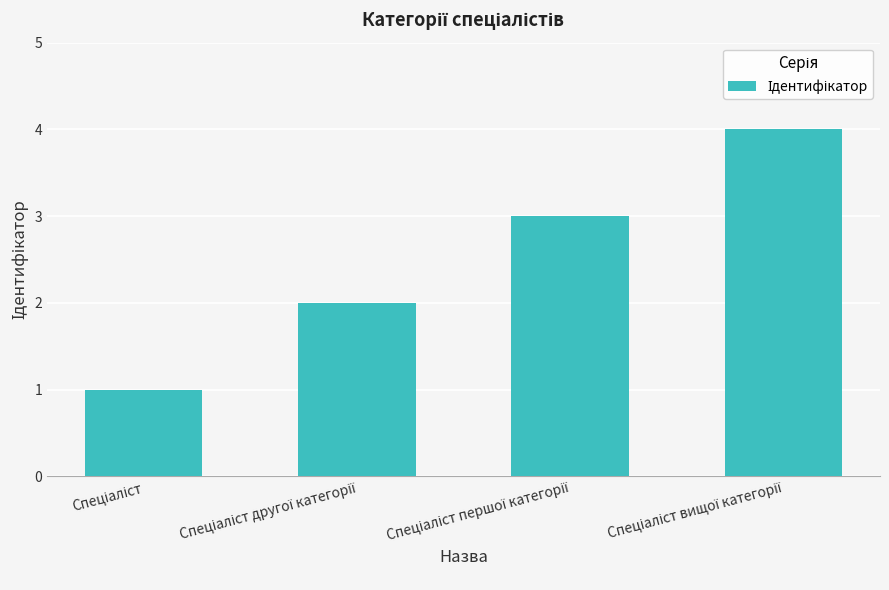

What is the difference between the maximum and minimum values?

3